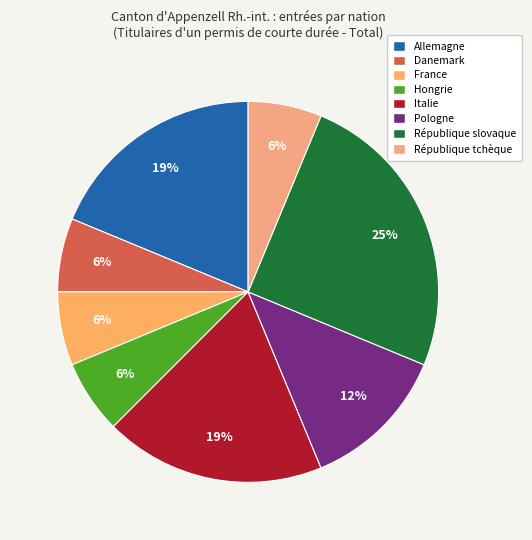

How many segments does this pie chart have?

8